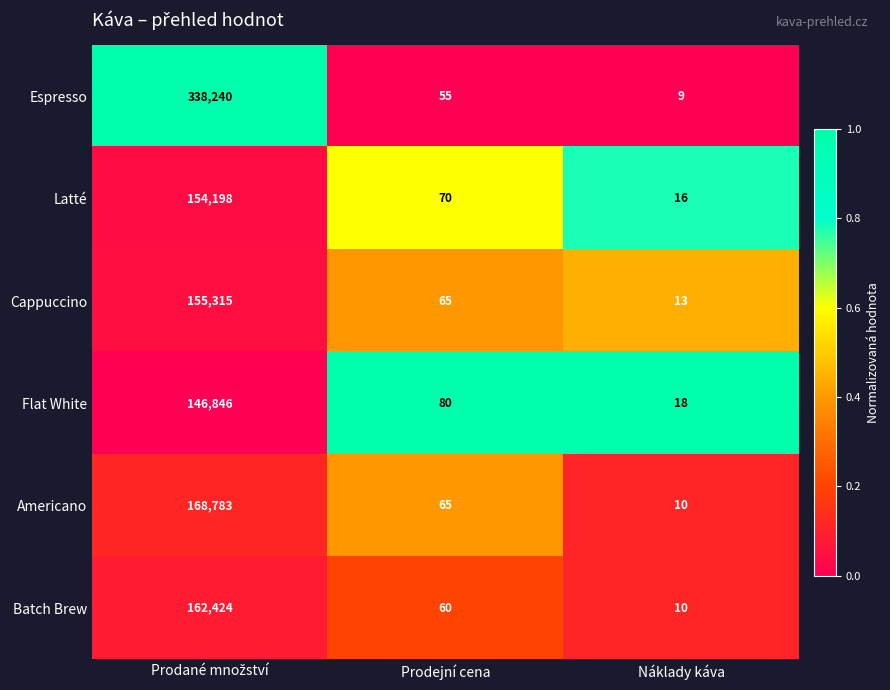

List the series in order of their peak value, lowest first.

Flat White, Latté, Cappuccino, Batch Brew, Americano, Espresso